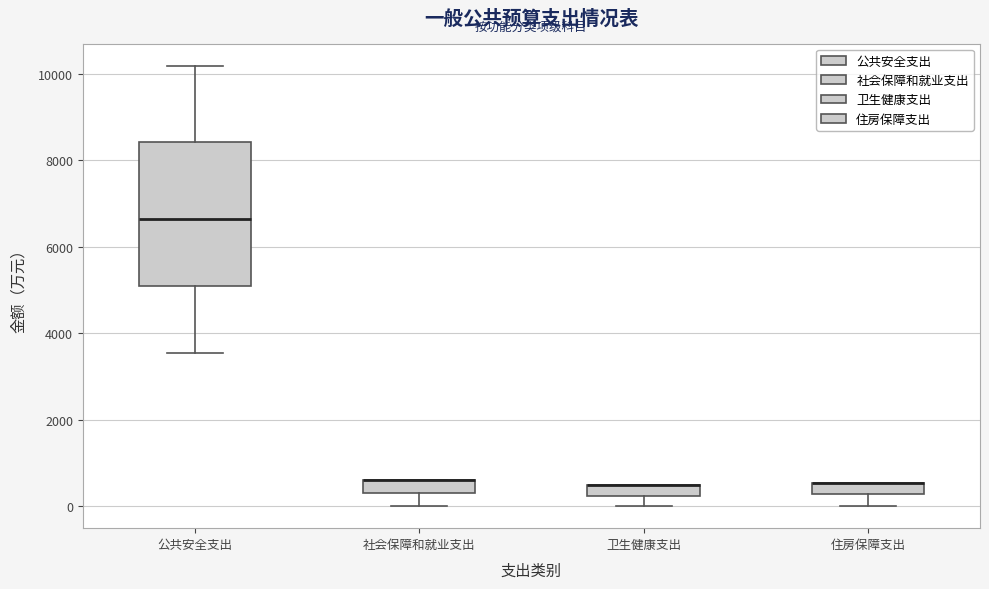

Comparing the boxes themselves (not the whiskers), which one is the tallest?

公共安全支出